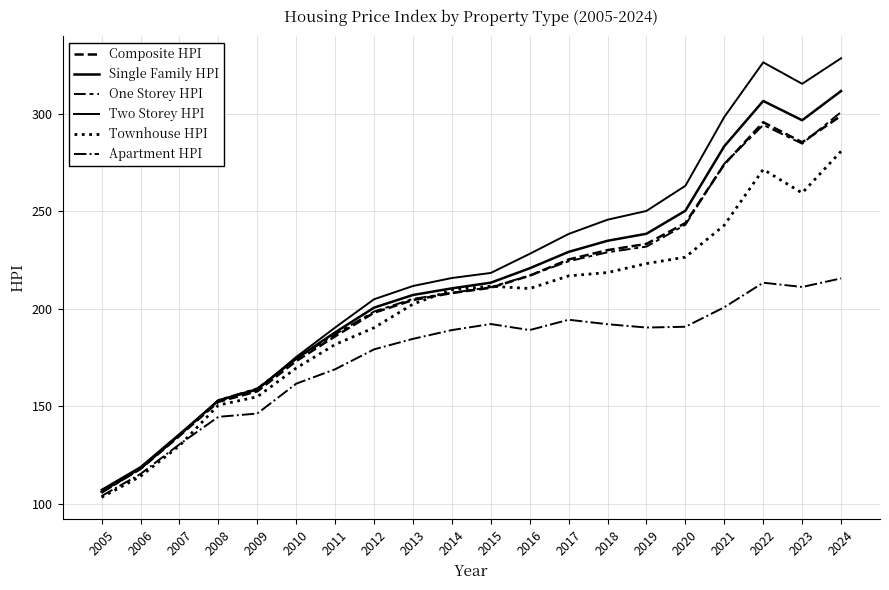

Does the chart display data point markers on the line(s)?

No